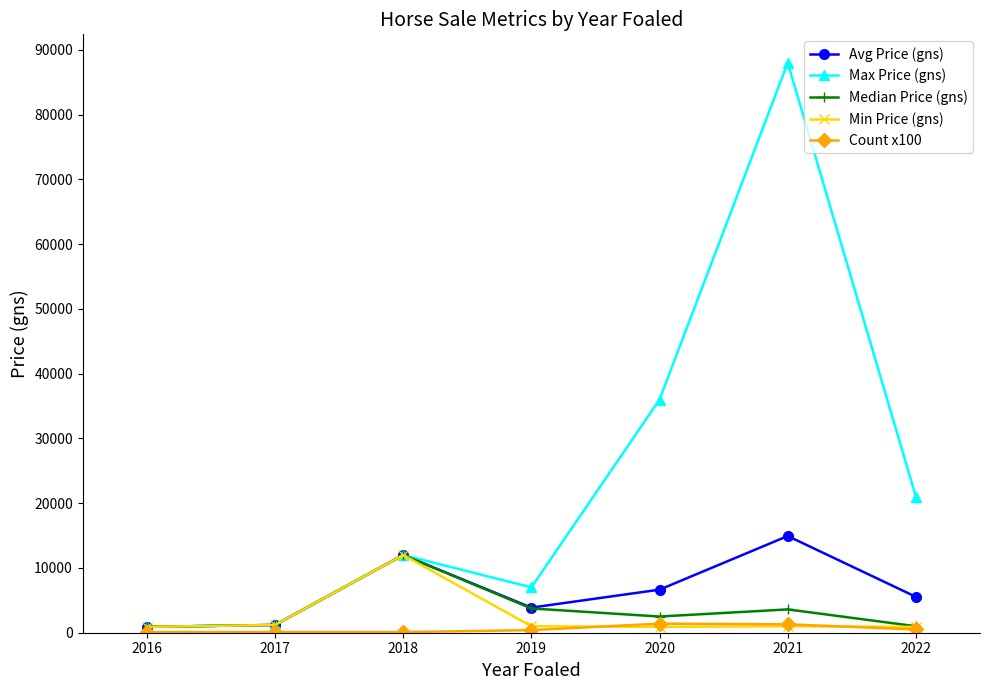

What is the value of the Median Price (gns) point at the 6th from the left?

3600.0